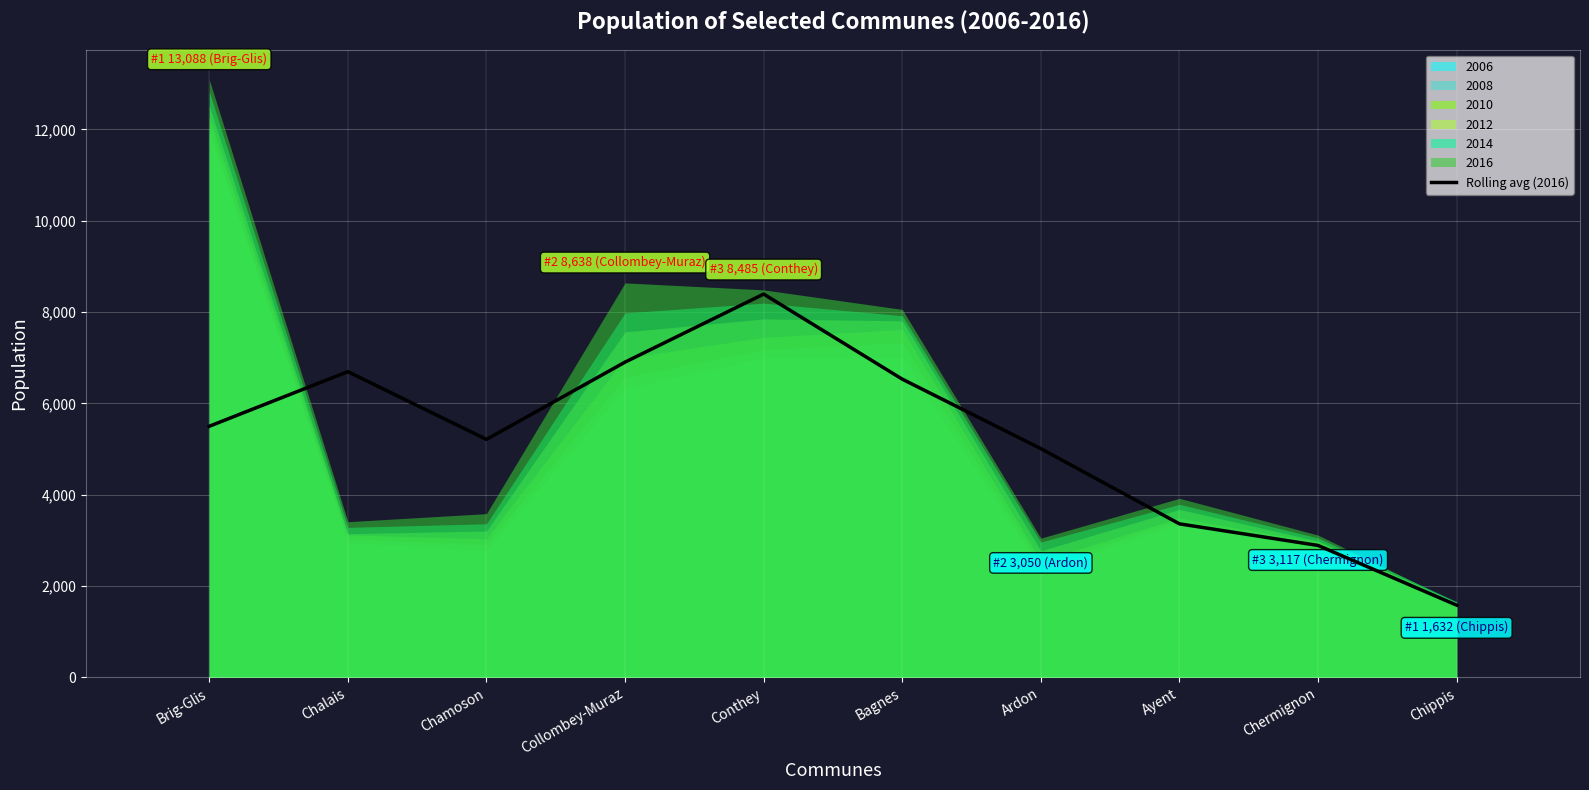

What is the average value?

5207.9